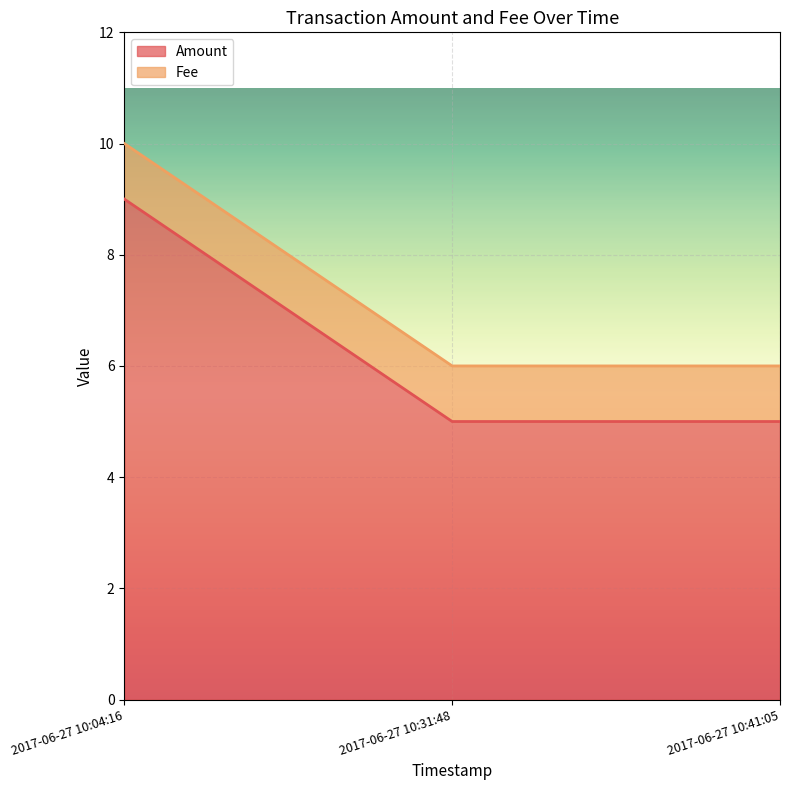

What is the ratio of the value at 2017-06-27 10:41:05 to the value at 2017-06-27 10:04:16?

0.6